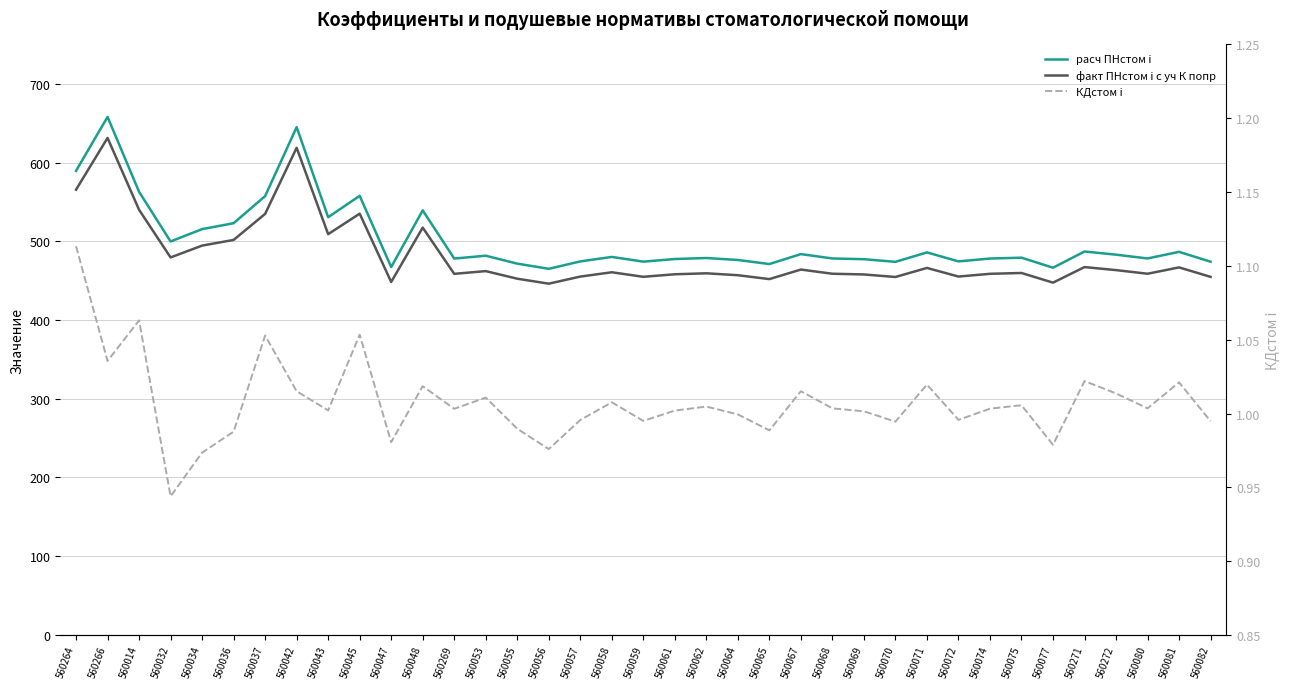

What is the average value of the факт ПНстом i с уч К попр series?

481.8